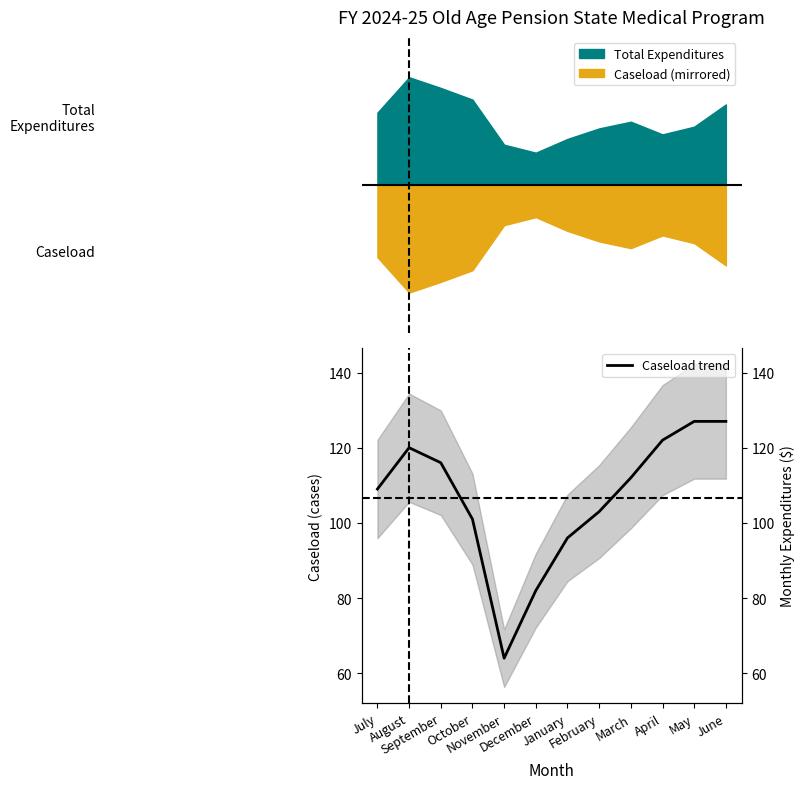

What is the smallest value displayed?

64